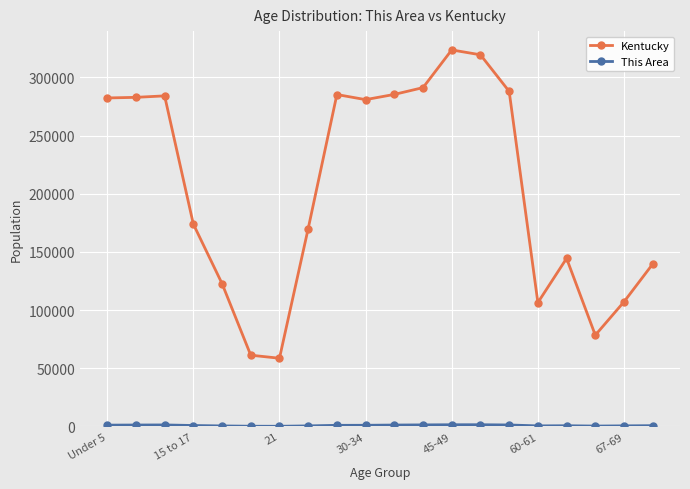

At how many categories does at least one series exceed 48055?

20